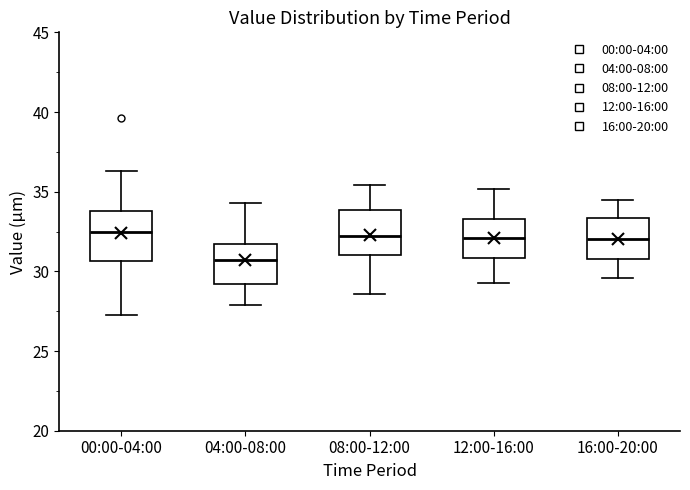

Reading left to right, read every box against the y-axis: the position of its median line, the range the box covers, and the ends of its whiskers. The values are not printed on the chart, so give them approximately, as read against the axis.

00:00-04:00: median 32.5, box 30.5 to 34.0, whiskers 27.5 to 36.5
04:00-08:00: median 30.5, box 29.0 to 31.5, whiskers 28.0 to 34.5
08:00-12:00: median 32.0, box 31.0 to 34.0, whiskers 28.5 to 35.5
12:00-16:00: median 32.0, box 31.0 to 33.5, whiskers 29.5 to 35.0
16:00-20:00: median 32.0, box 31.0 to 33.5, whiskers 29.5 to 34.5